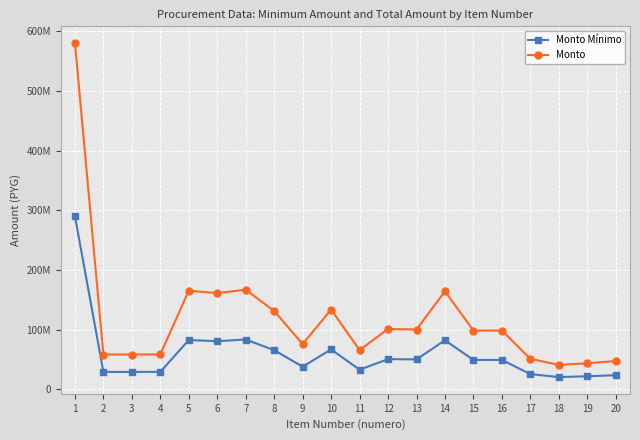

In Monto, how many points are higher than both neighbors (excluding endpoints)?

6